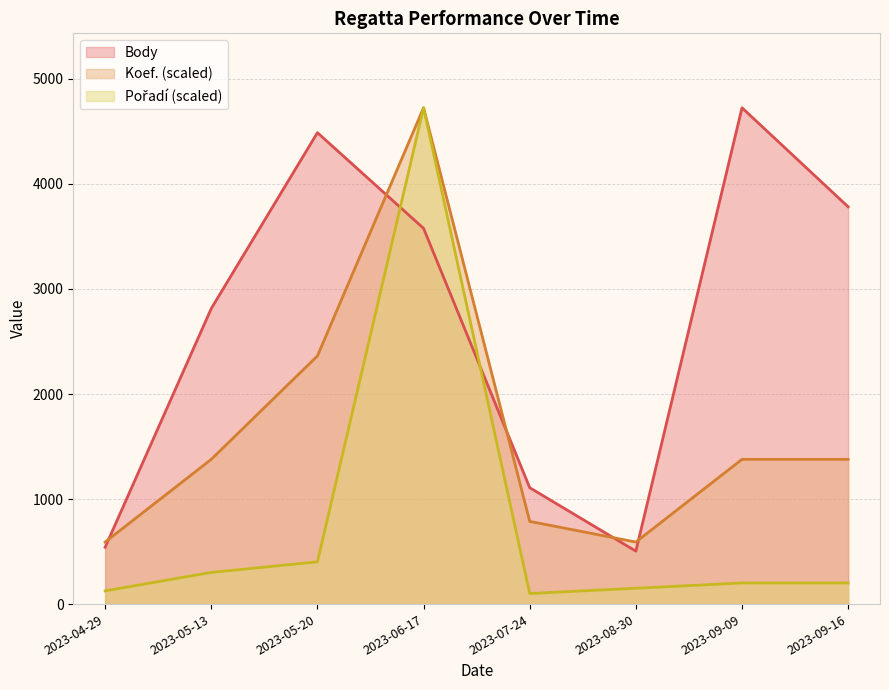

At which category does Koef. reach its first local peak?

2023-06-17